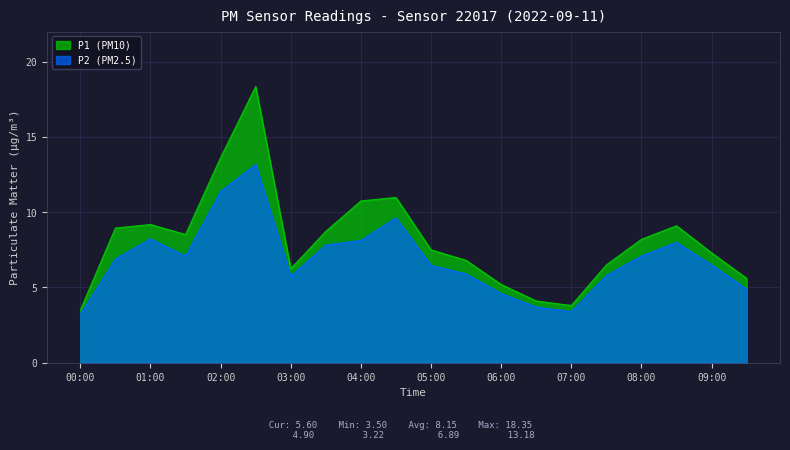

True or false: P1 (PM10) has a value of 6.8 at 05:30.

True